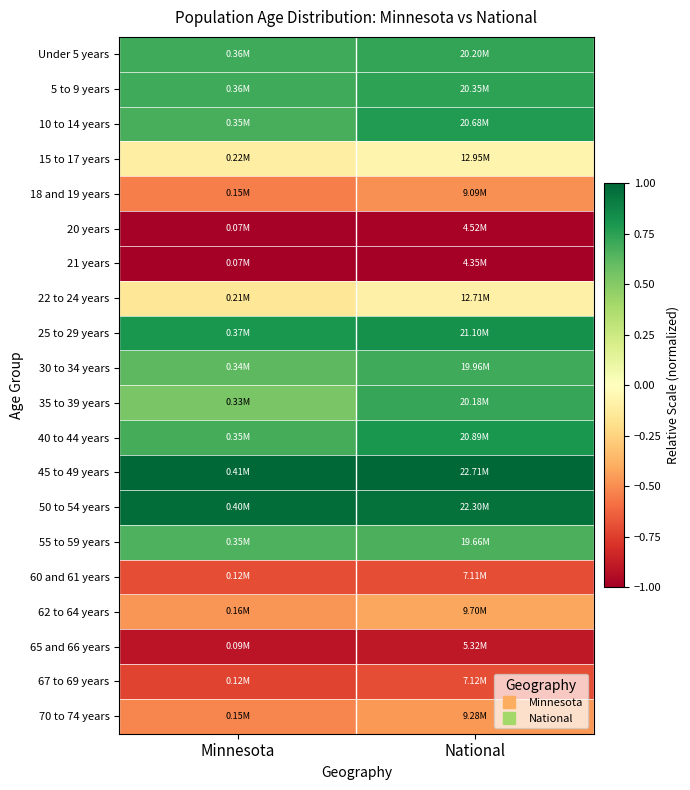

At which category is the sum across all series the highest?

National